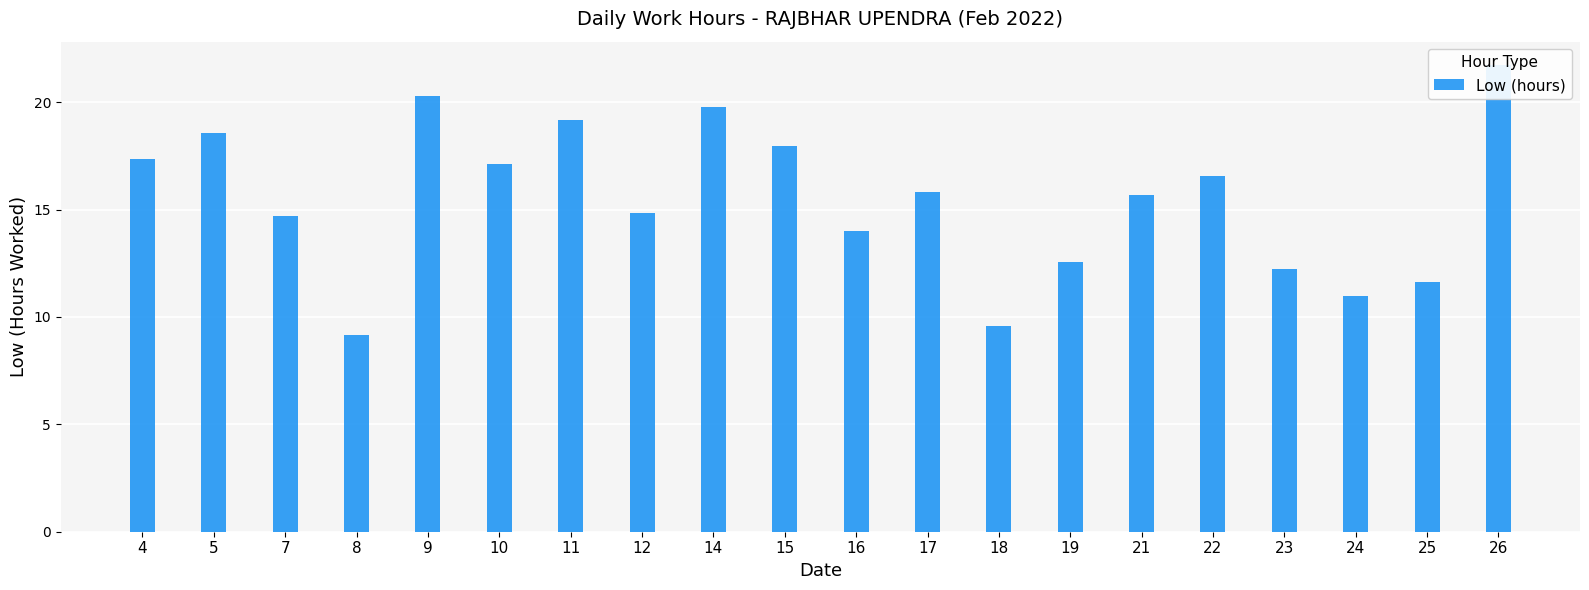

What is the greatest value displayed?

21.7